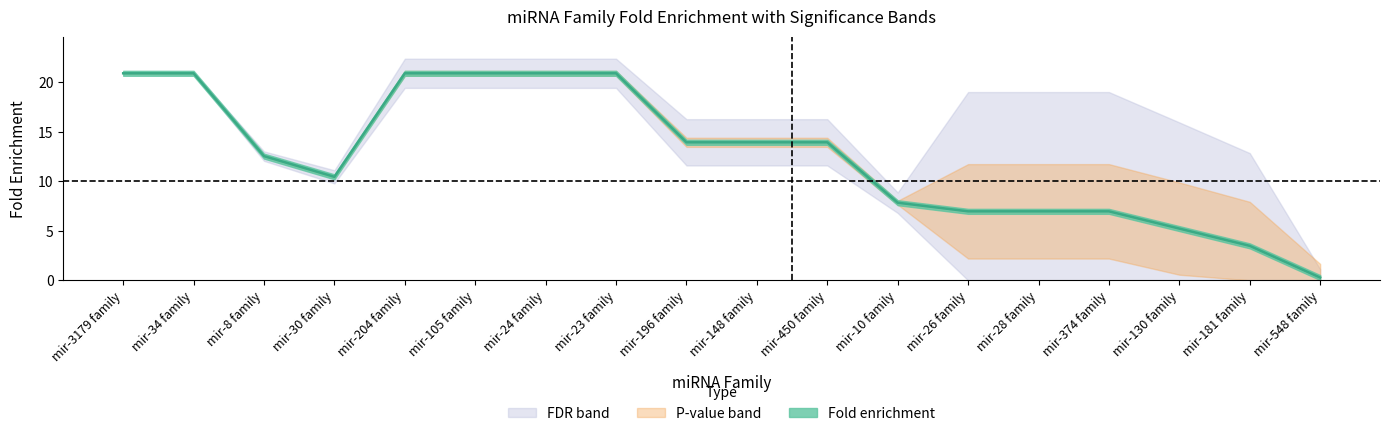

What is the difference between the maximum and second lowest values in the P-value series?

1.0